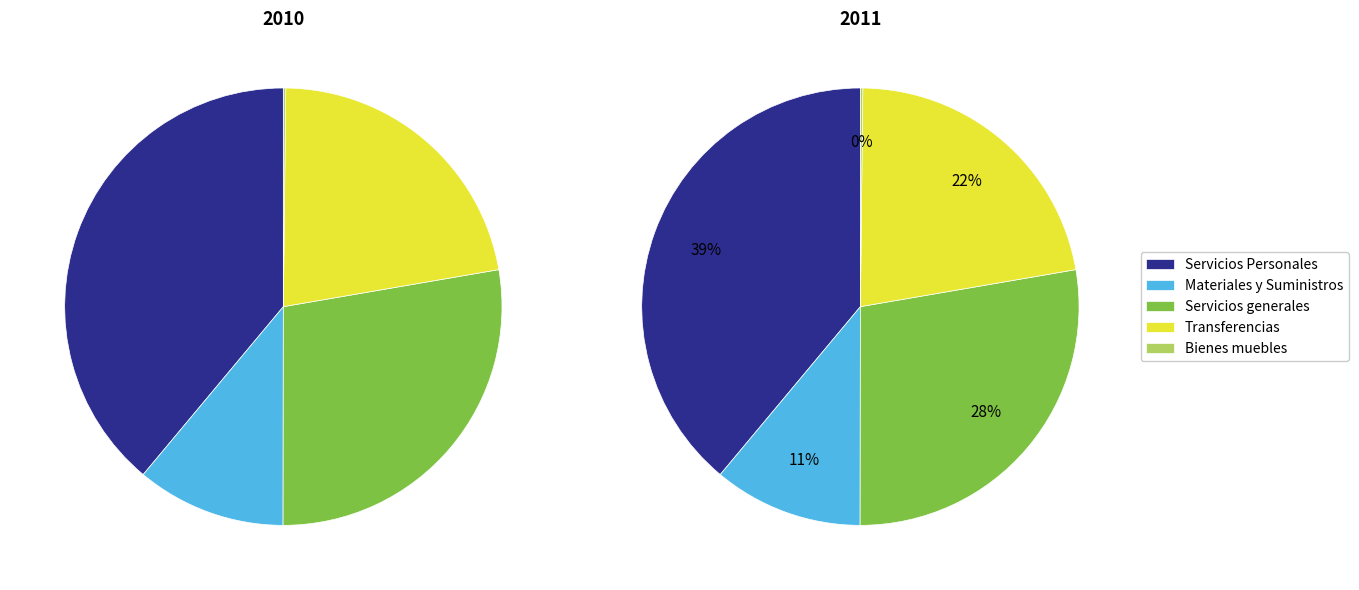

Which slice is the smallest?

Bienes muebles, inmuebles e intangibles